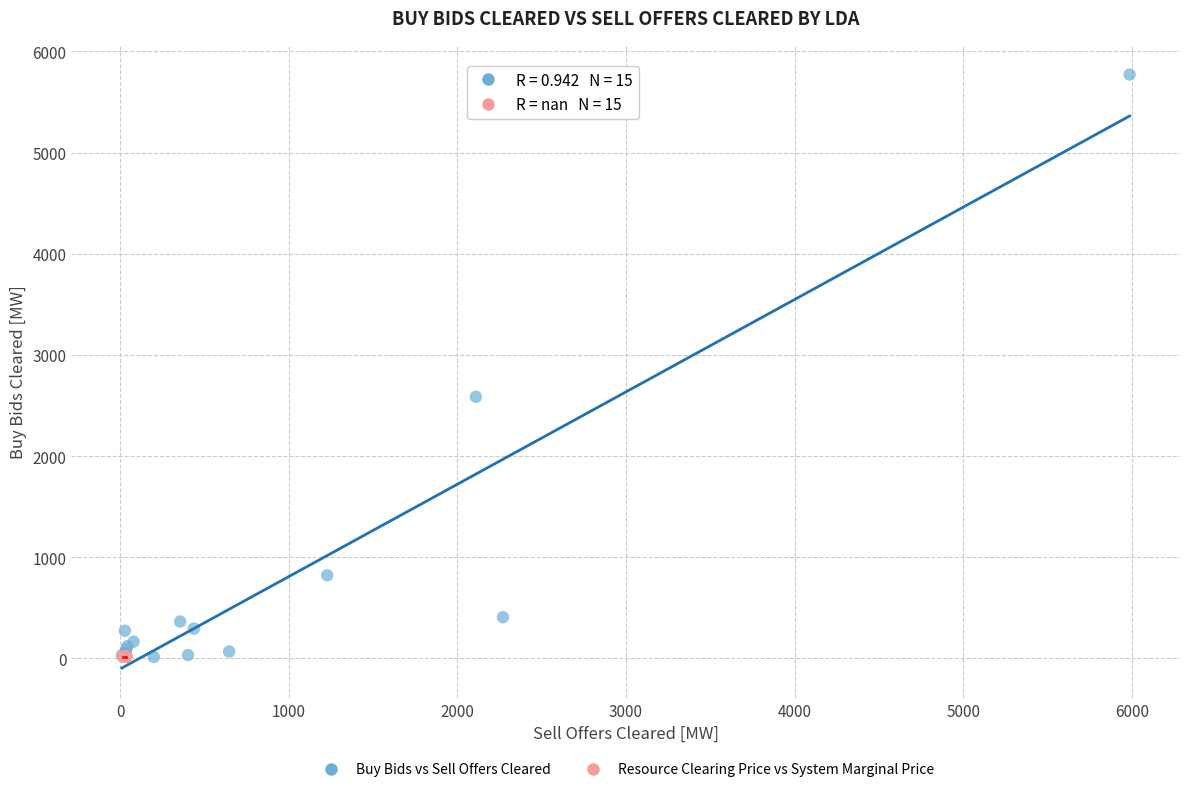

Which series reaches the maximum Y coordinate?

Buy Bids vs Sell Offers Cleared